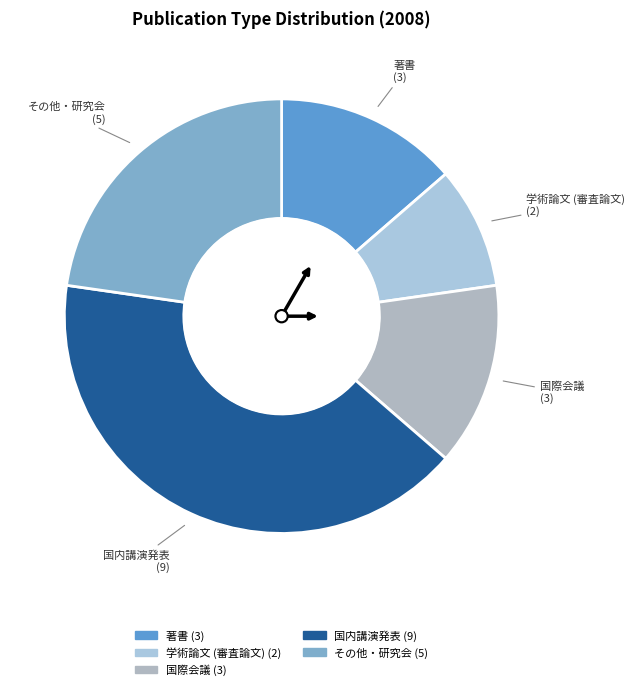

Is 著書 the majority of the pie?

No